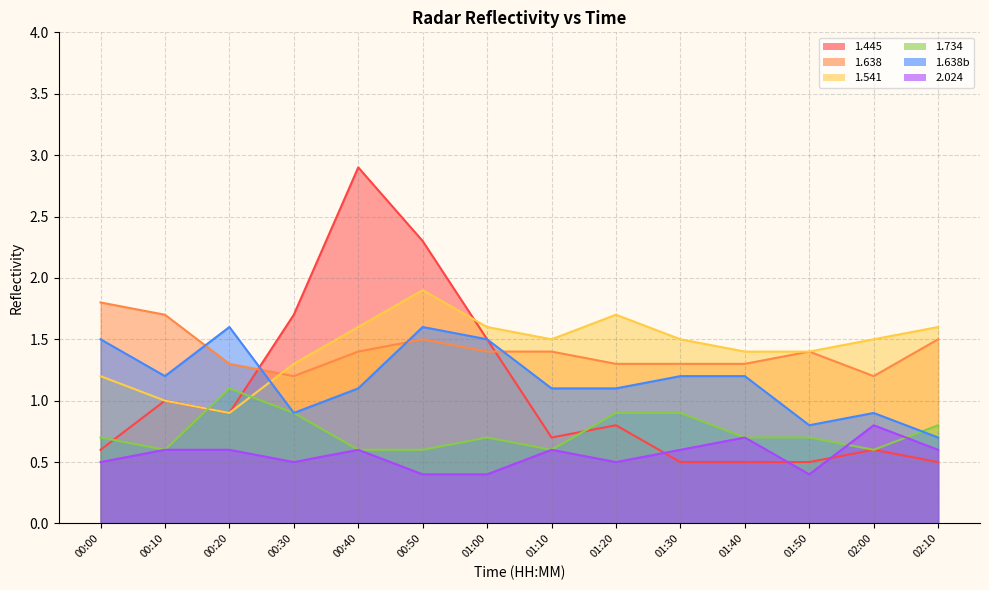

After their last crossing, which series has the higher values: 1.445 or 2.024?

2.024